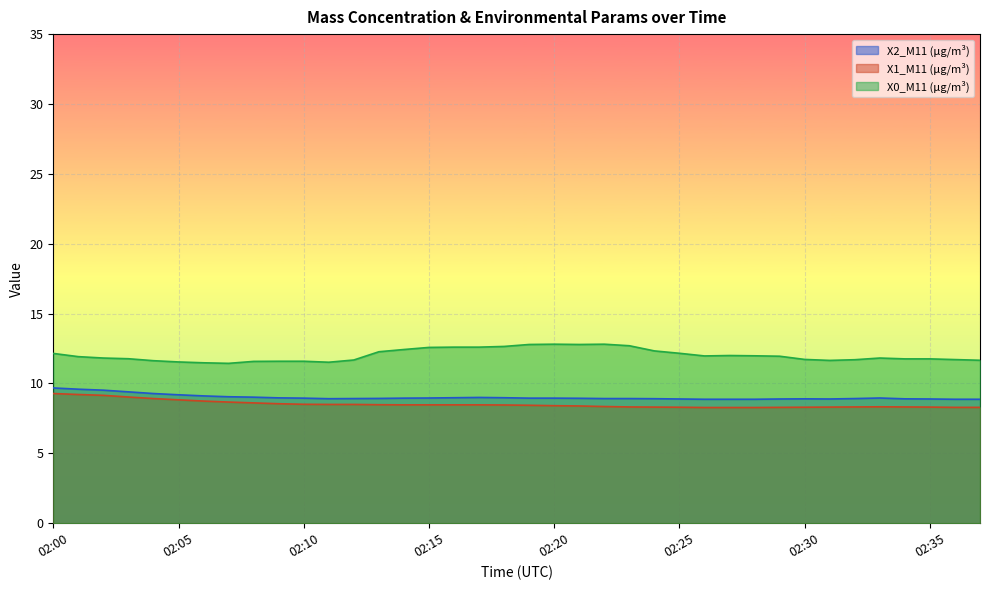

Which series has the largest total across all categories?

X0_M11 (μg/m³)